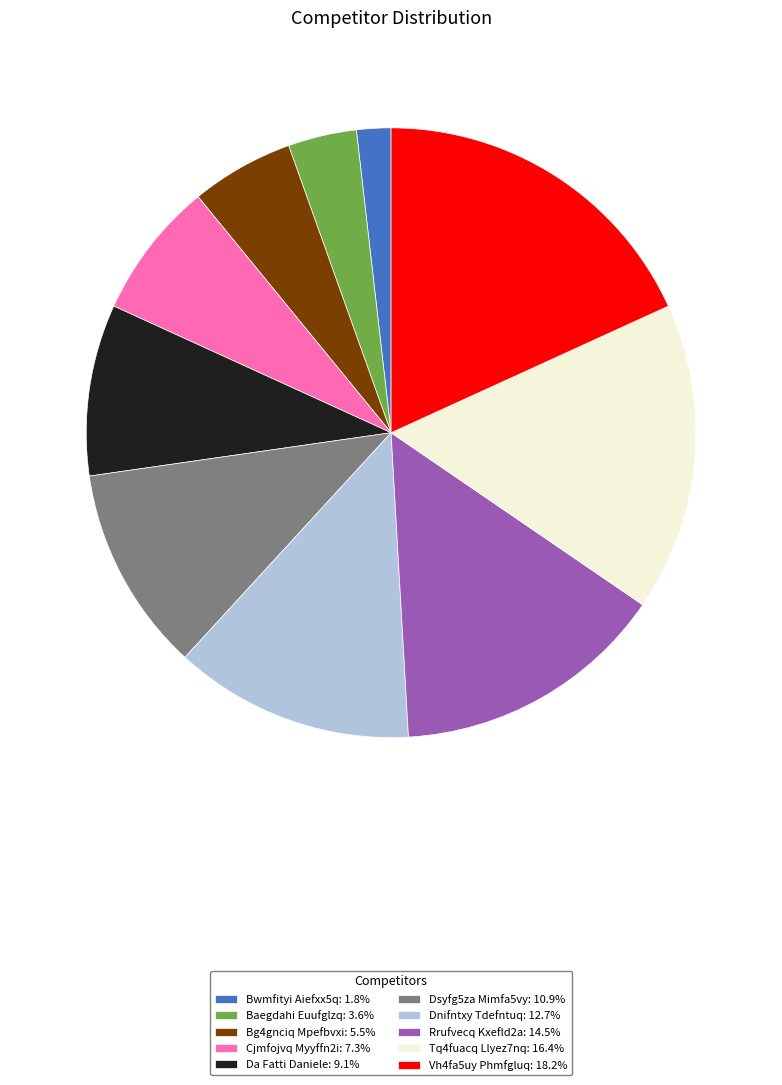

Which category has the biggest portion of the pie?

Vh4fa5uy Phmfgluq